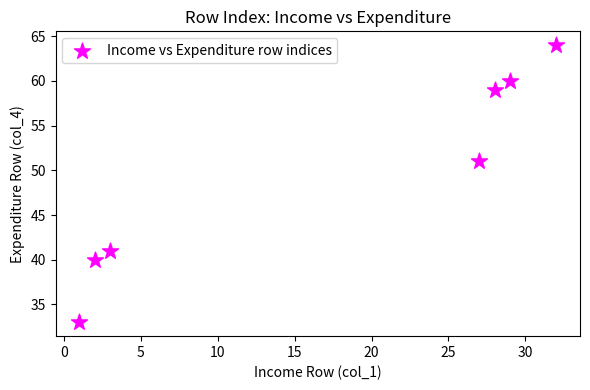

What Y value in the scatter plot is closest to 48?

51